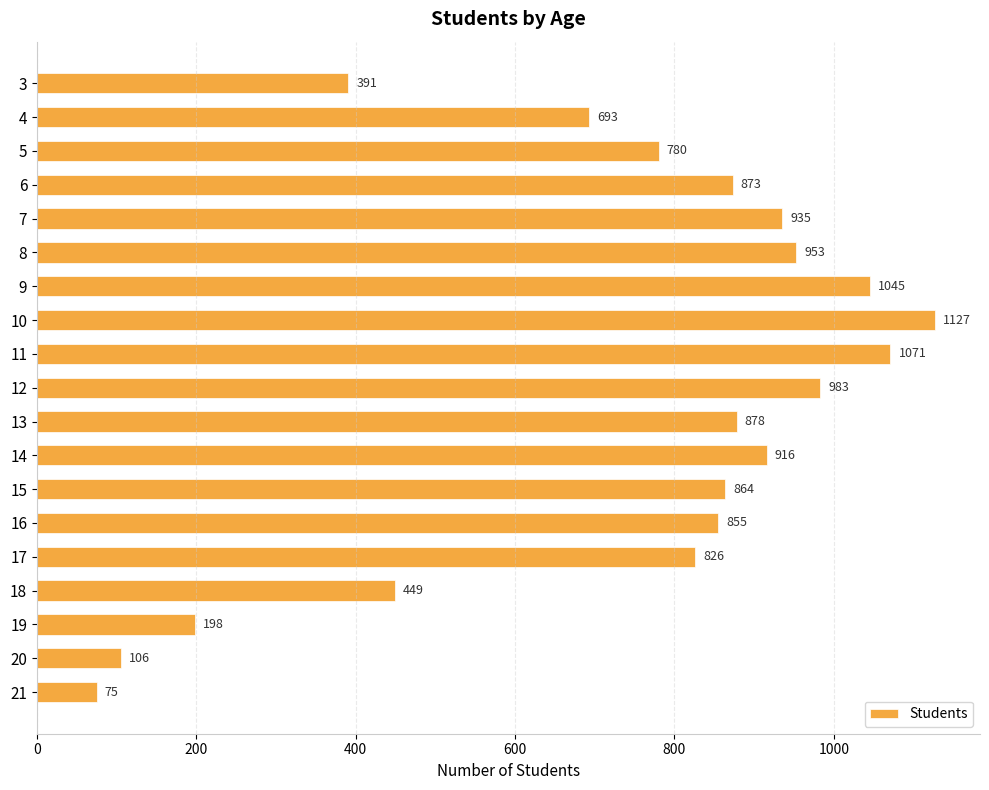

What is the approximate value at 21, to the nearest 50?

100